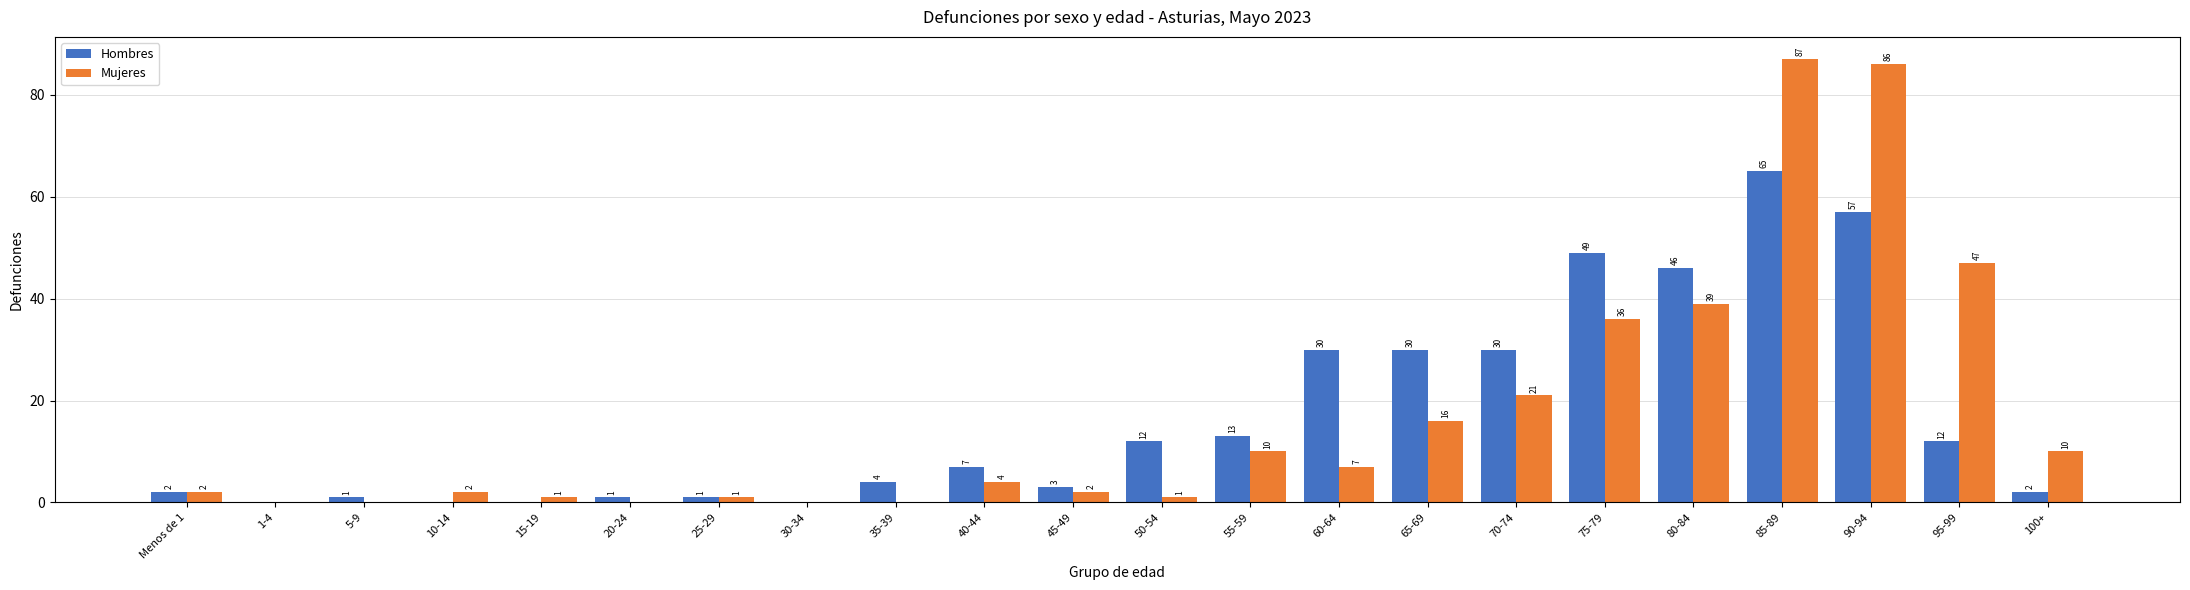

Count the number of categories in the chart.

22